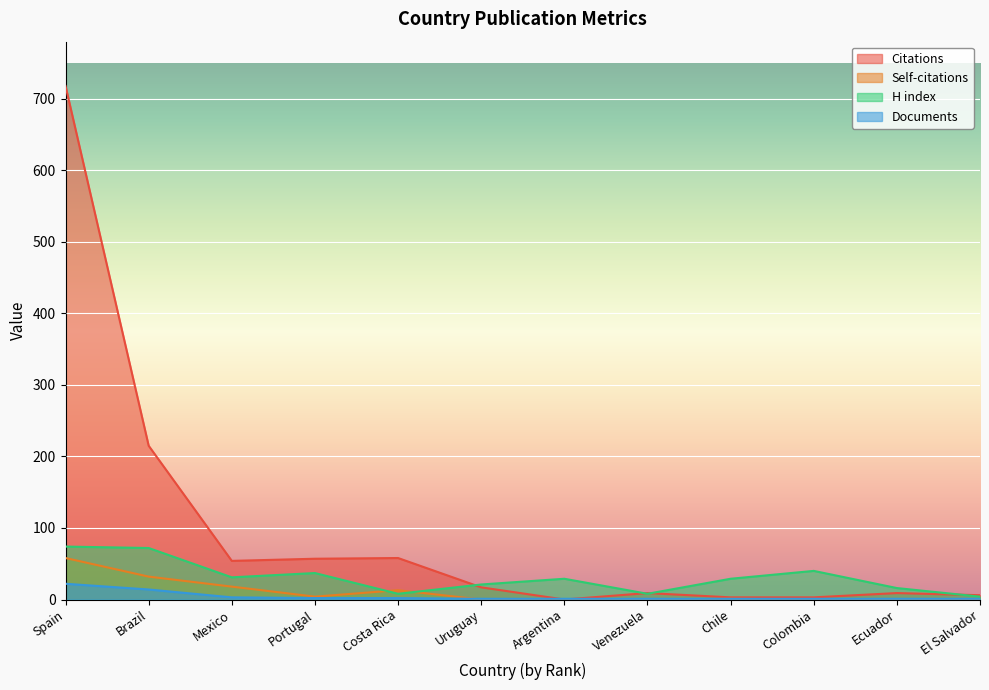

How many distinct data groups are displayed?

4